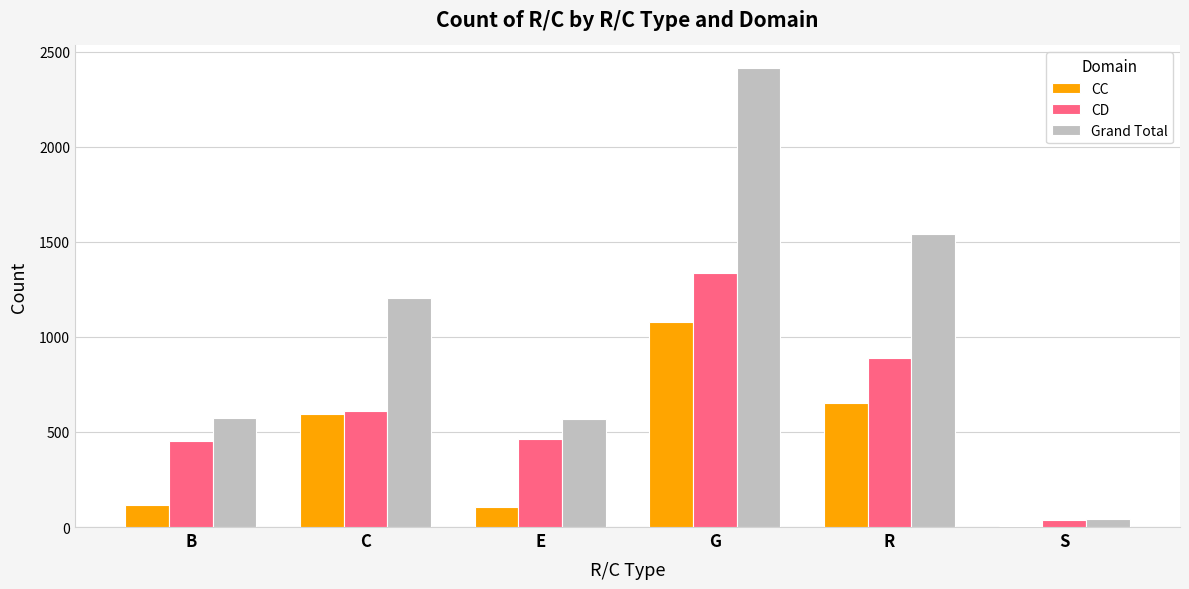

The value of CC at C is 595. True or false?

True